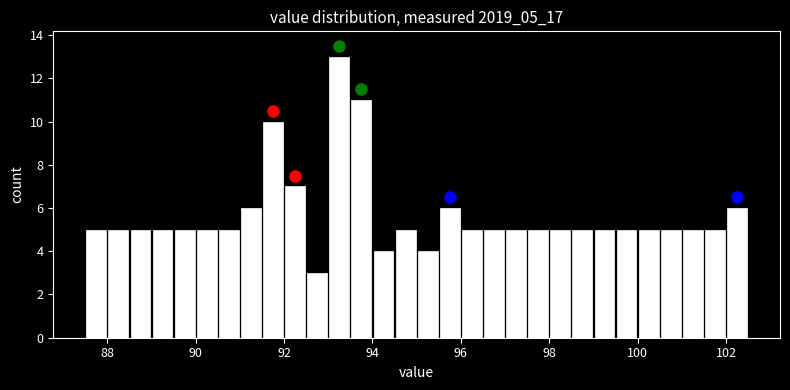

Read against the x-axis, roughly where is the centre of the tallest bar?

93.2